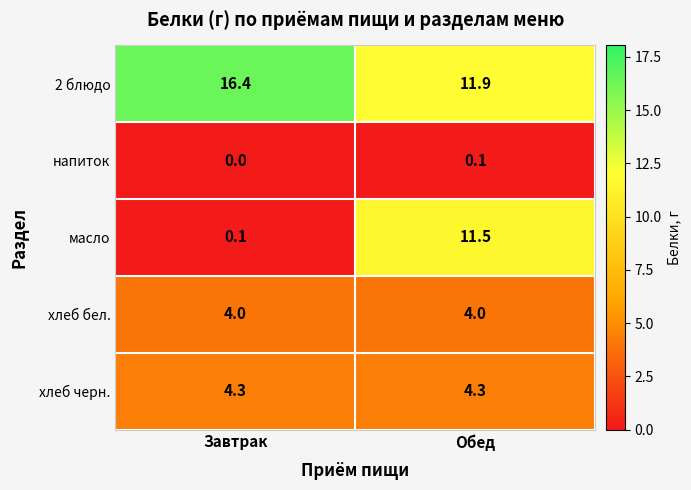

What is the difference between the highest and lowest values at Обед?

11.8